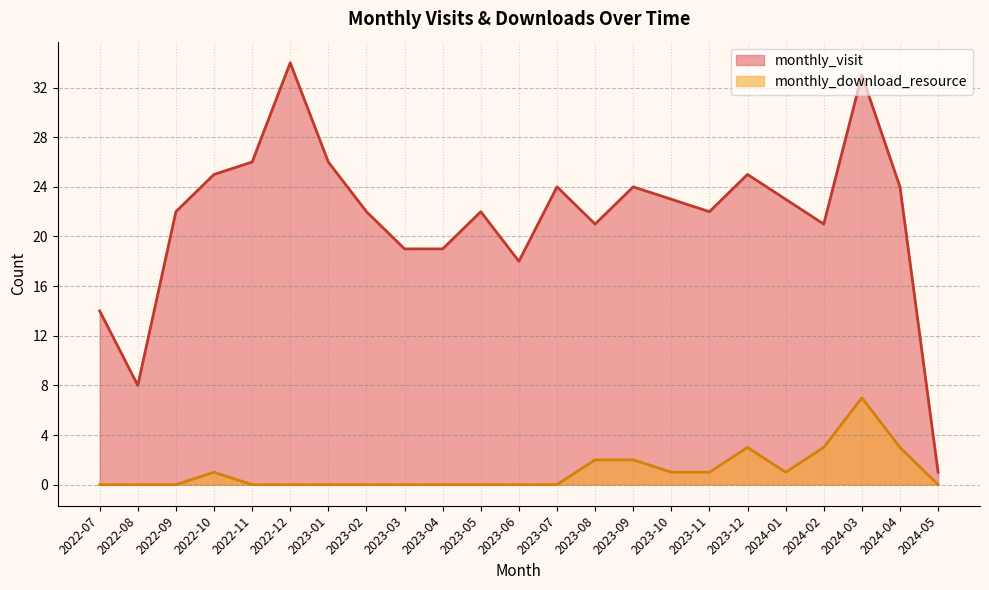

What are all the series names shown in the legend?

monthly_visit, monthly_download_resource